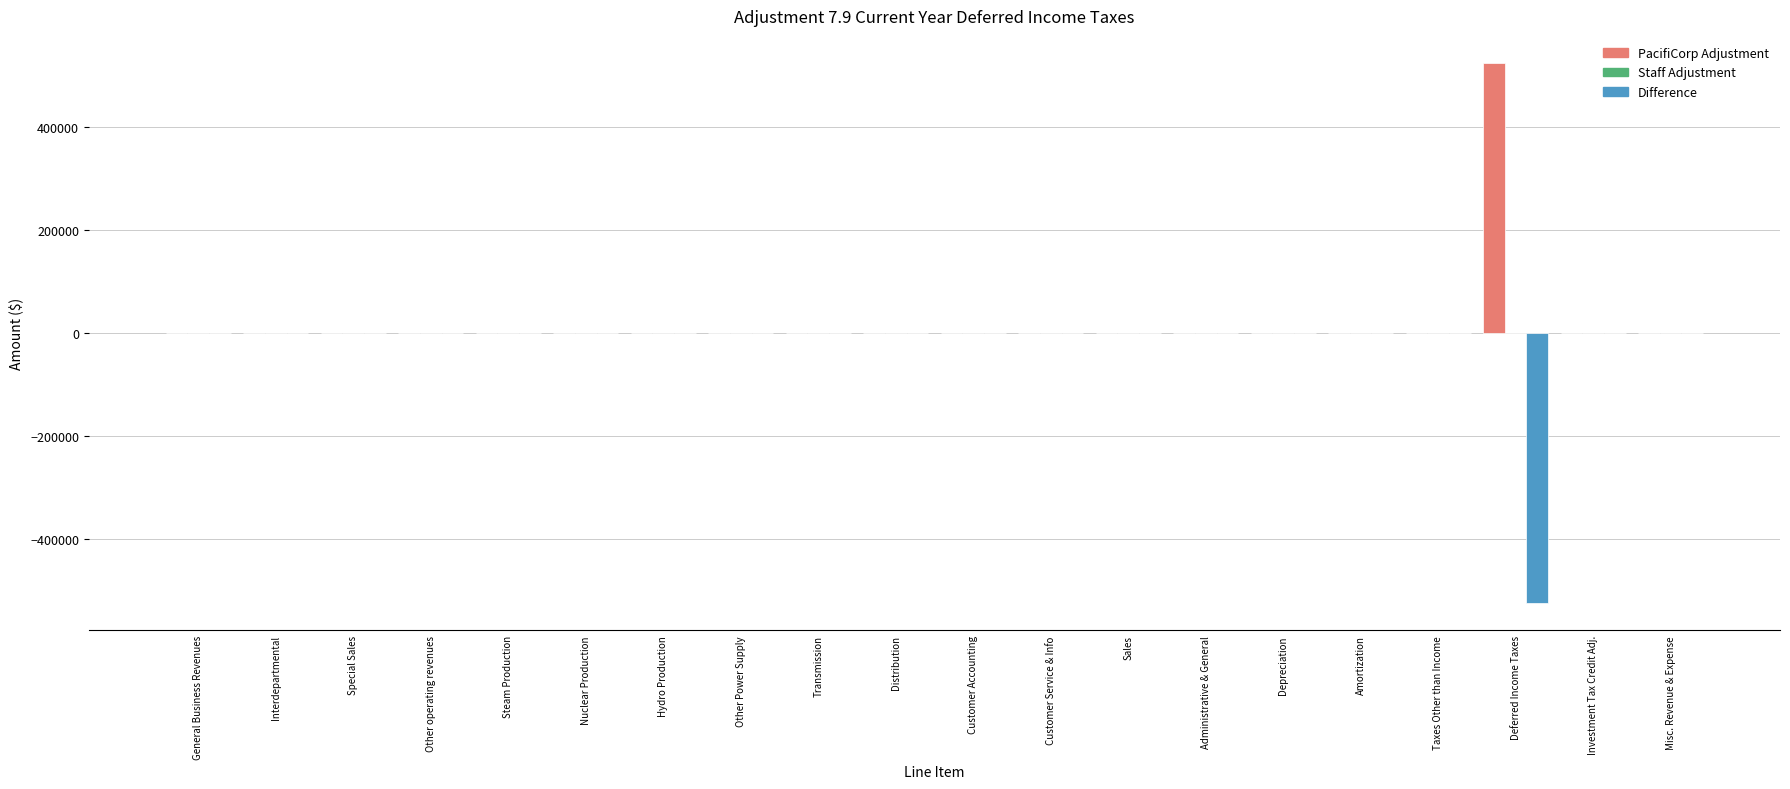

How many categories are shown in the chart?

20